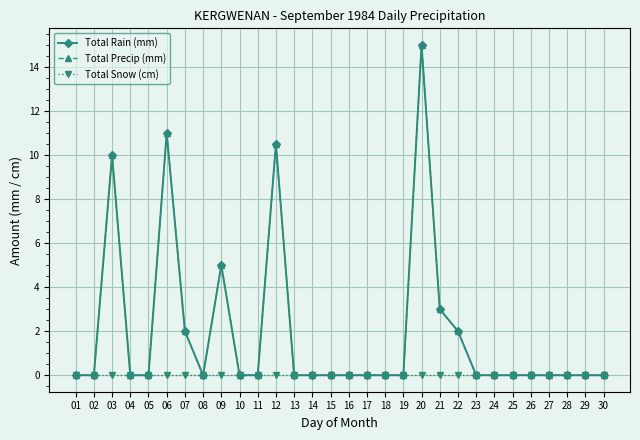

What is the maximum value shown in the chart?

15.0